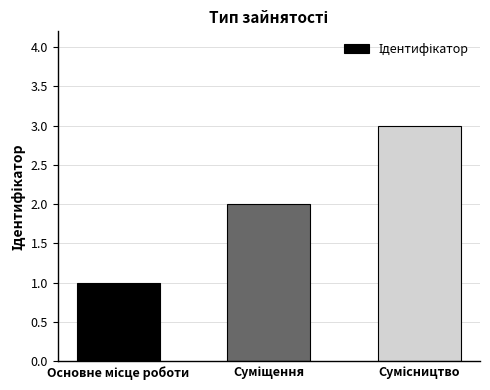

How many values are below 2?

1